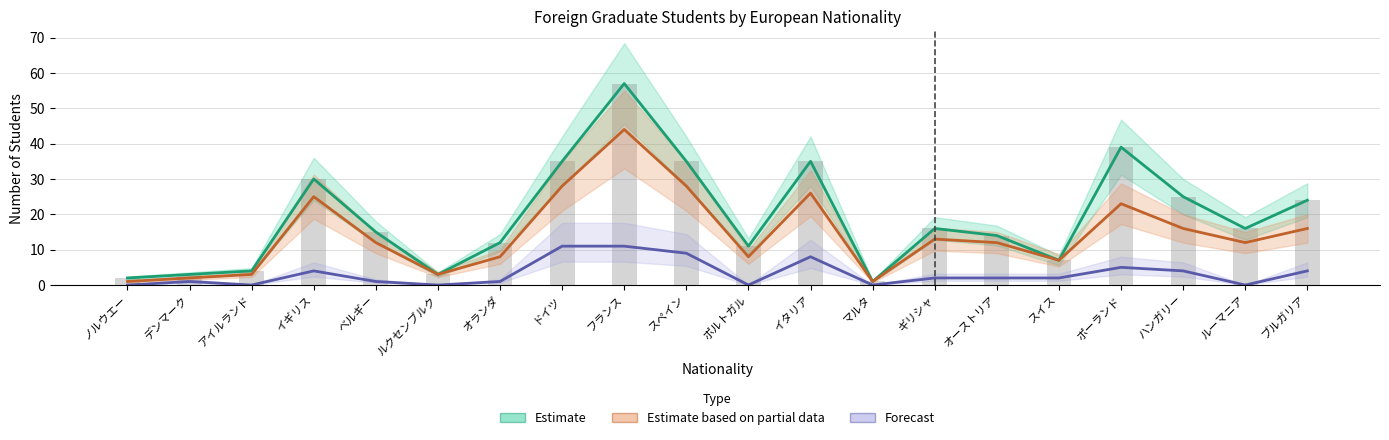

What position from the right is オランダ?

14